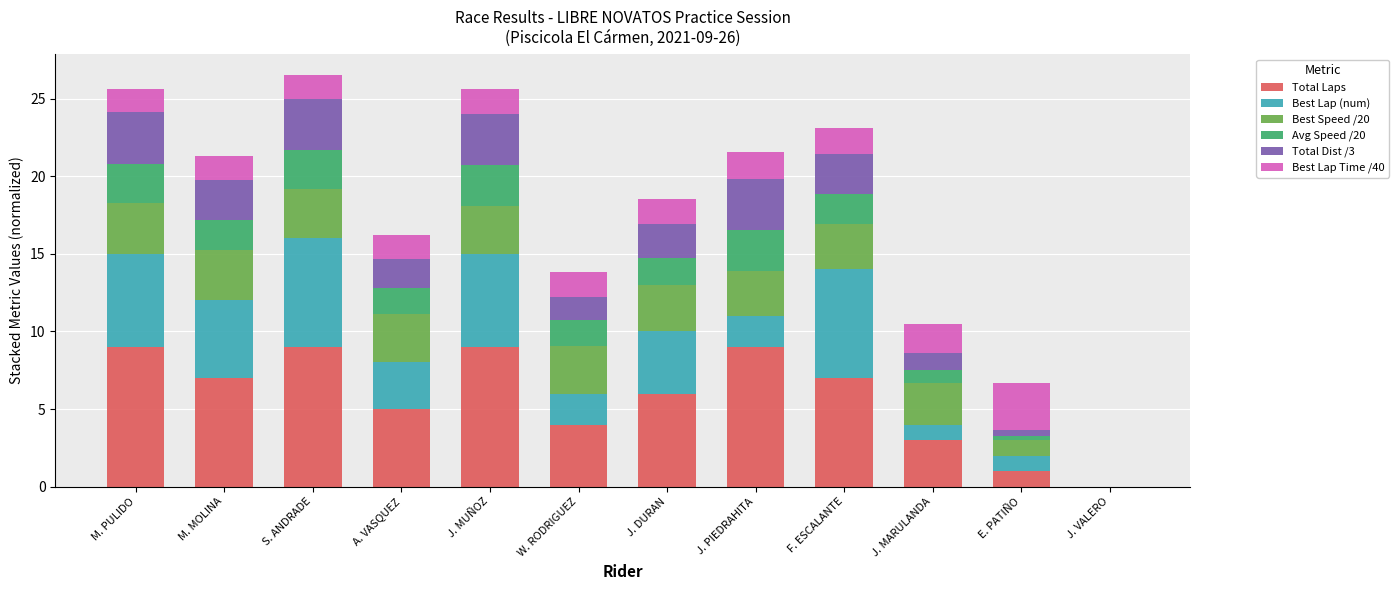

What is the highest value of the Total Laps series?

9.0